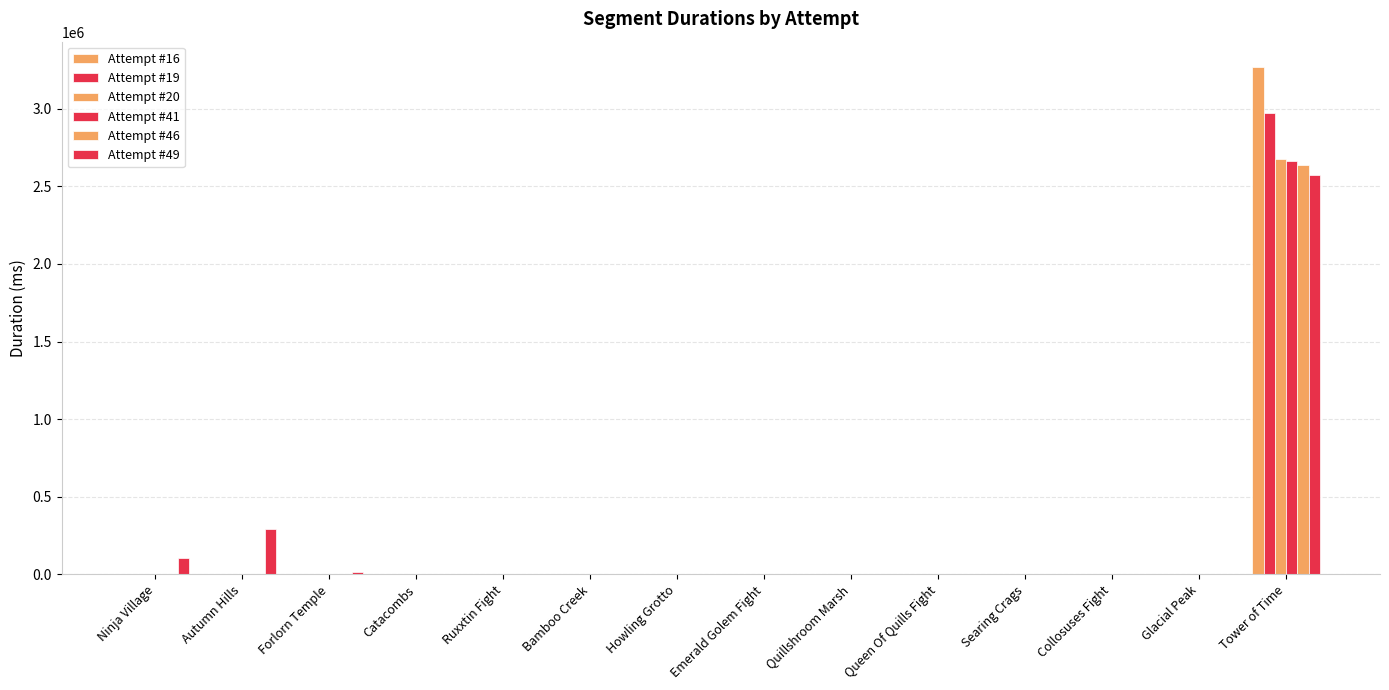

At which label does Attempt #46 reach its minimum?

Ninja Village